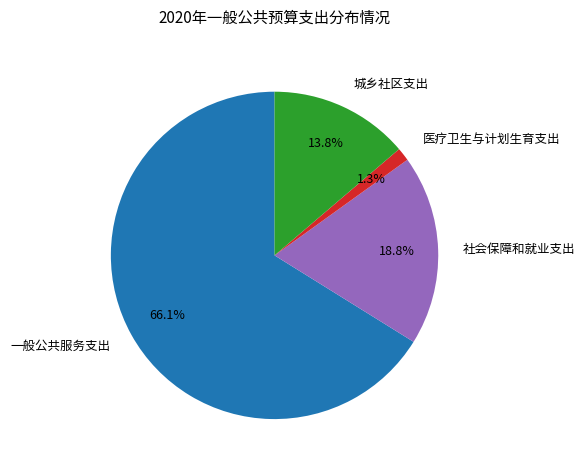

What percentage is the 社会保障和就业支出 slice, to the nearest percent?

19%